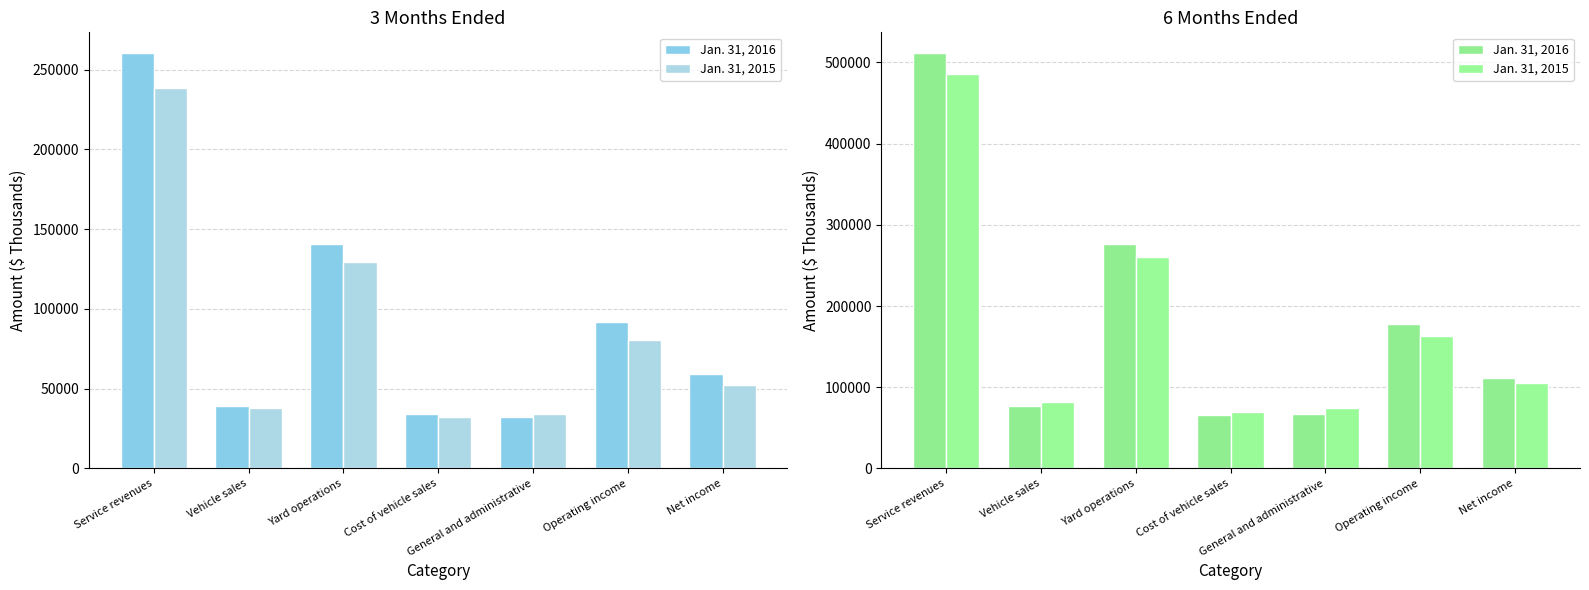

What position from the right is Vehicle sales?

6